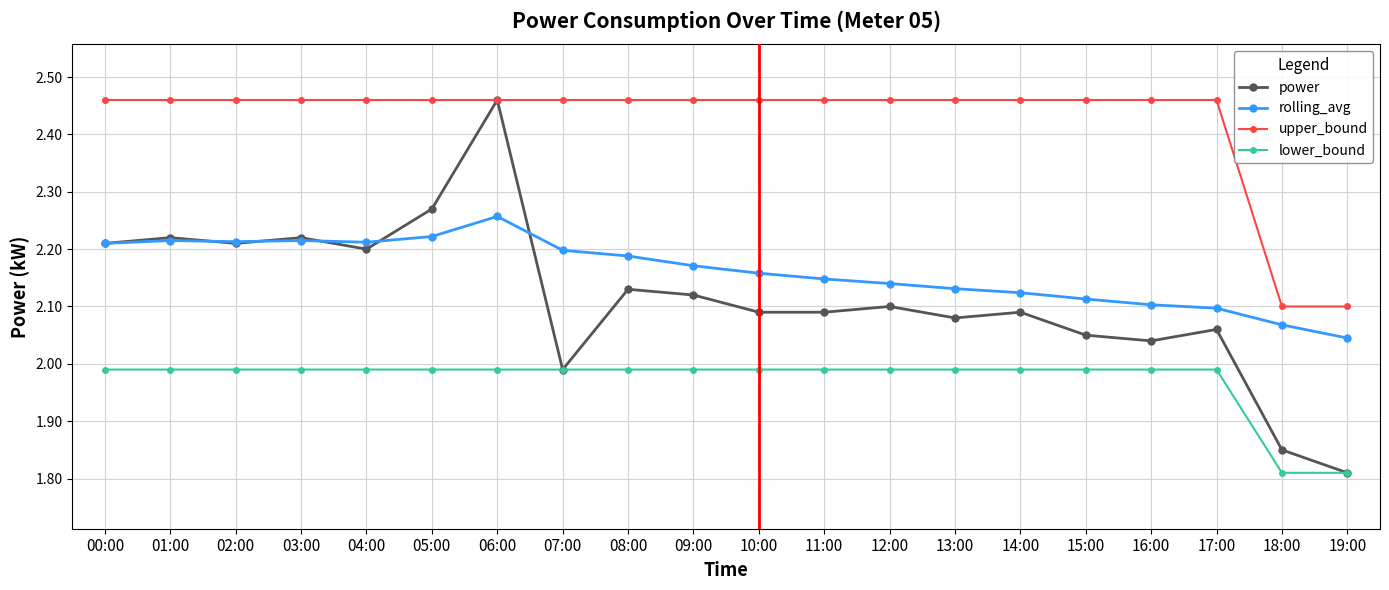

True or false: lower_bound and rolling_avg intersect in this chart.

False